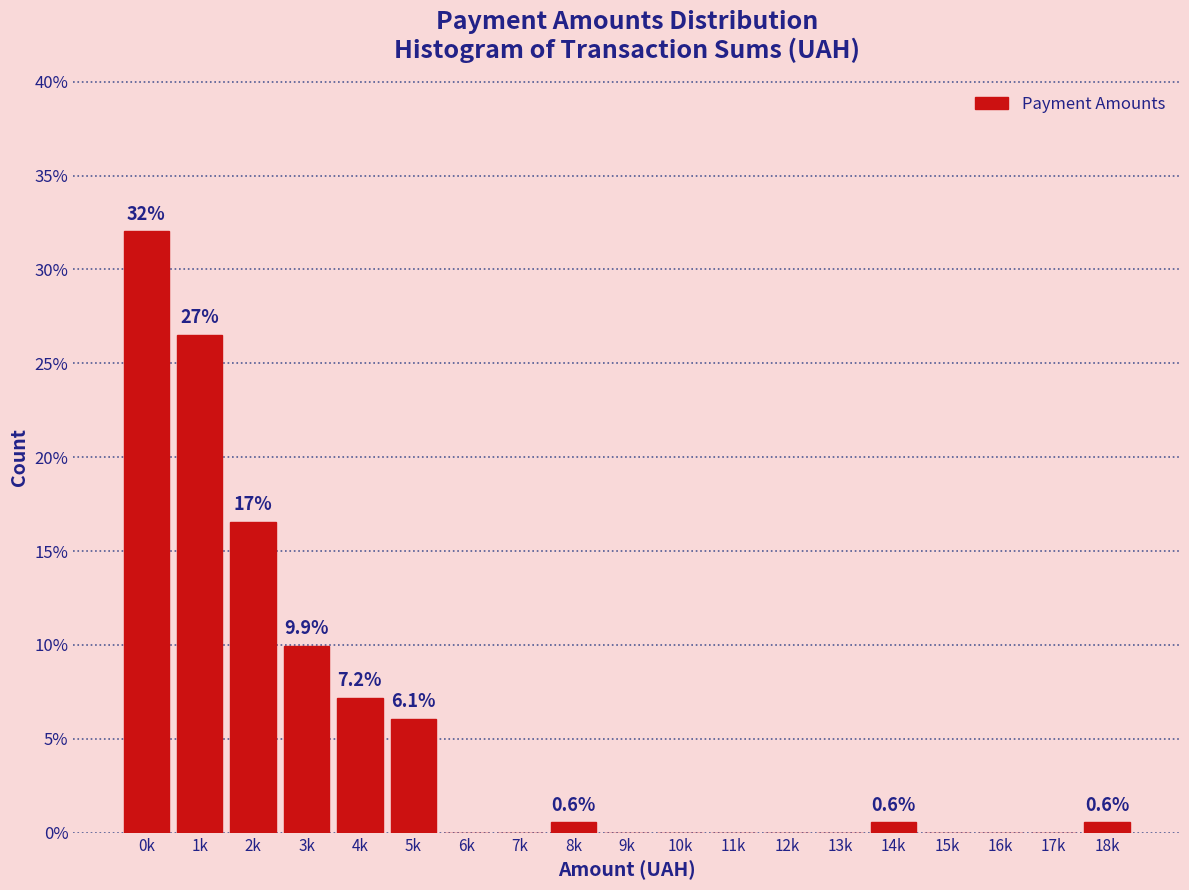

Reading left to right, what are all the values shown in this chart?

0k=32.0	1k=26.5	2k=16.6	3k=9.9	4k=7.2	5k=6.1	6k=0.0	7k=0.0	8k=0.6	9k=0.0	10k=0.0	11k=0.0	12k=0.0	13k=0.0	14k=0.6	15k=0.0	16k=0.0	17k=0.0	18k=0.6